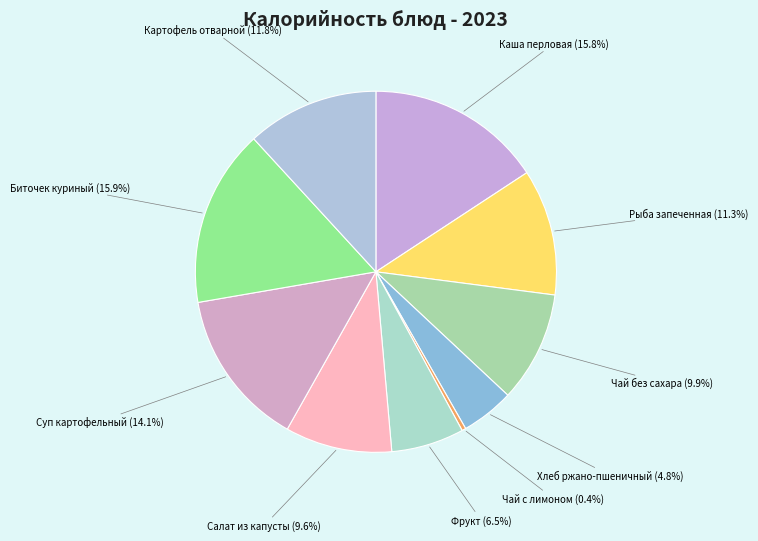

What is the smallest slice in the pie chart?

Чай с лимоном